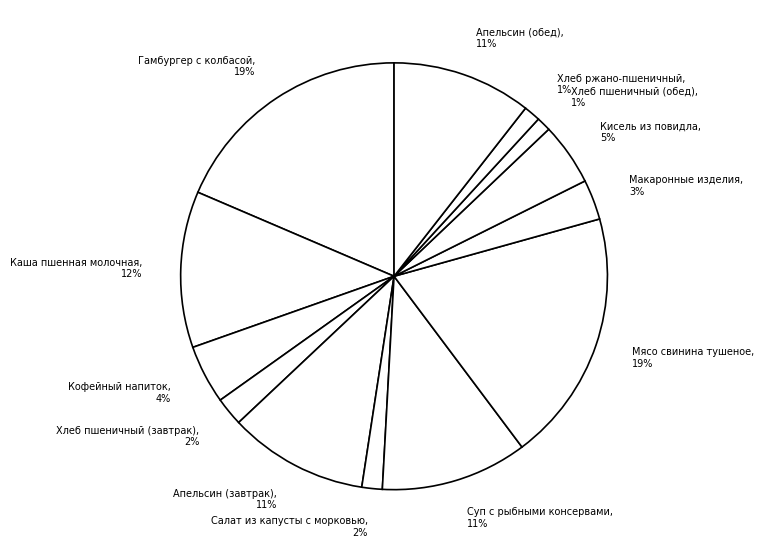

What is the ratio of the value at Кофейный напиток to the value at Апельсин (завтрак)?

0.4